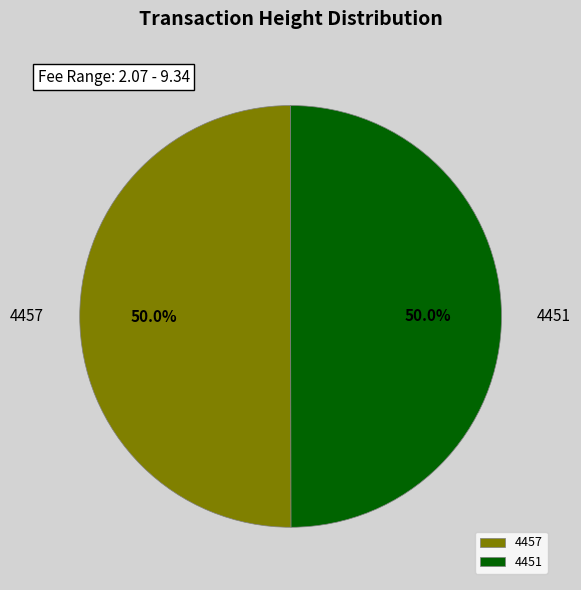

To the nearest percent, what portion does 4457 represent?

50%